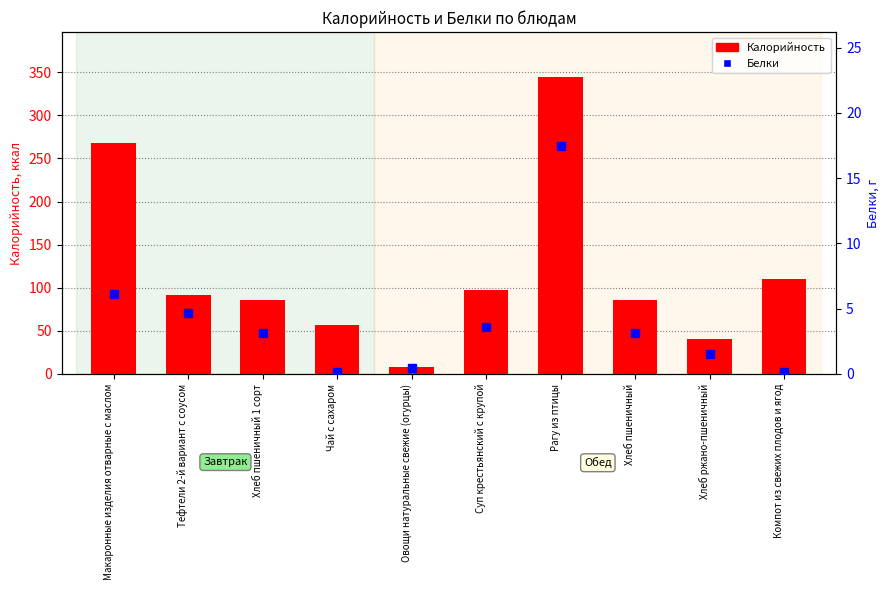

What is the label of the 6th bar from the left?

Суп крестьянский с крупой